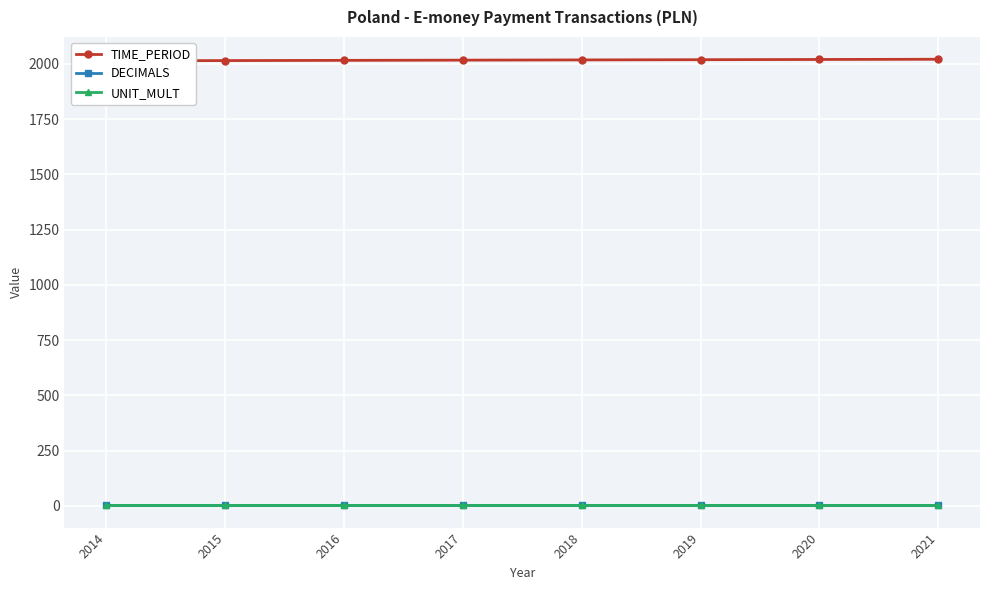

What is the value of the DECIMALS point at the 2nd from the left?

3